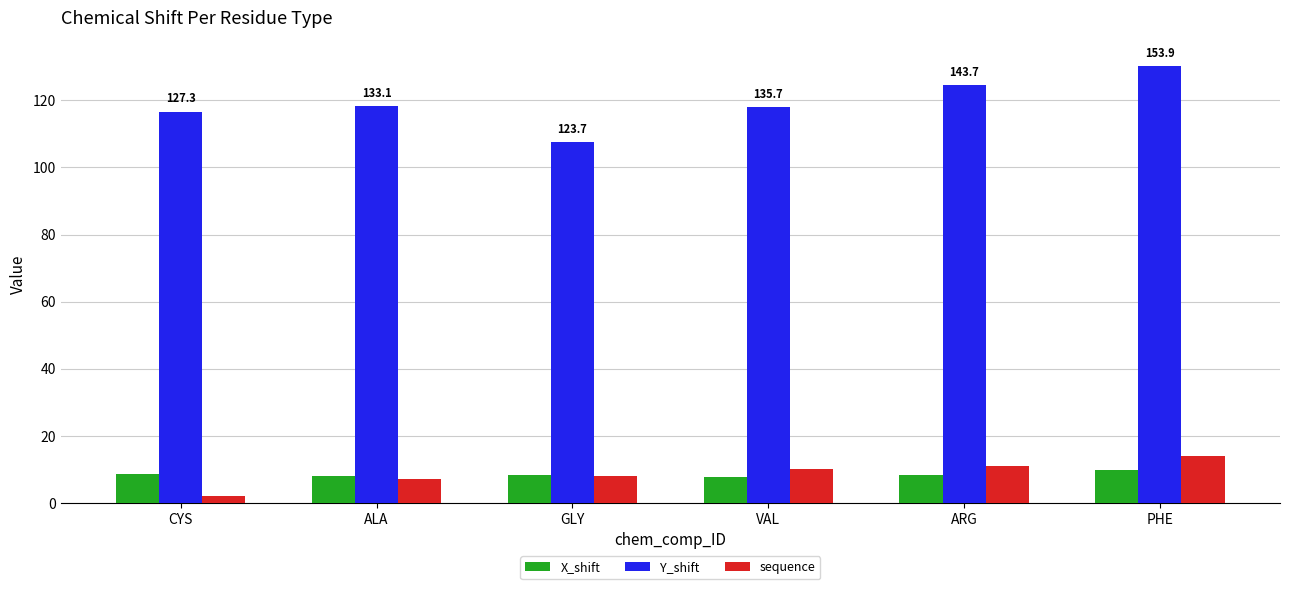

What position from the right is PHE?

1